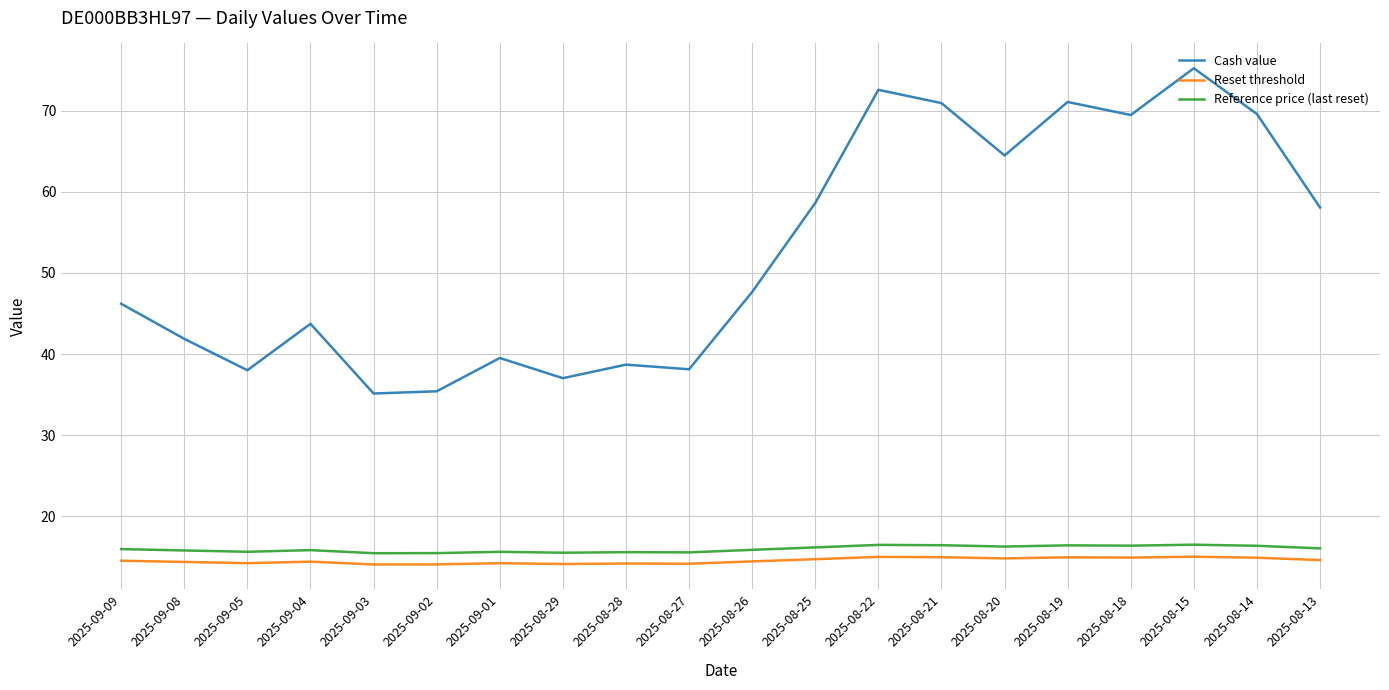

The value of Reference price (last reset) at 2025-09-03 is 8.2. True or false?

False